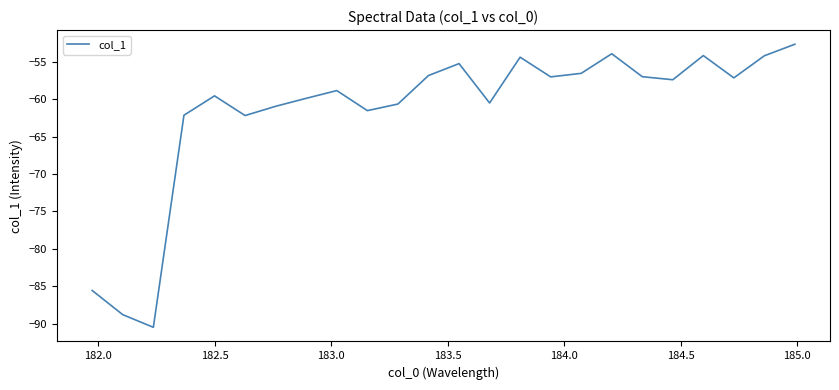

How many categories are shown in the chart?

24